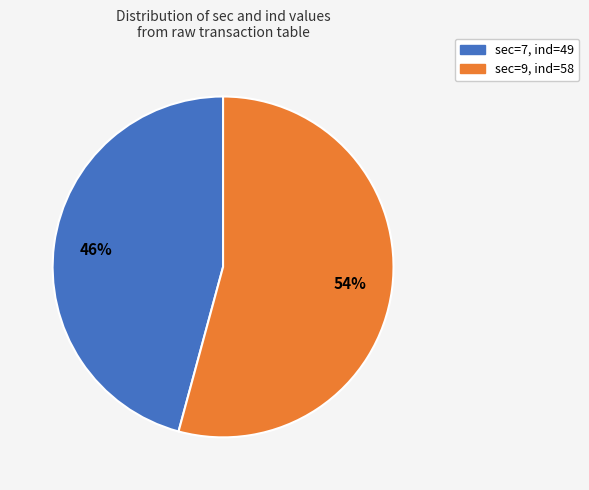

Is there any slice that represents more than half of the pie?

Yes